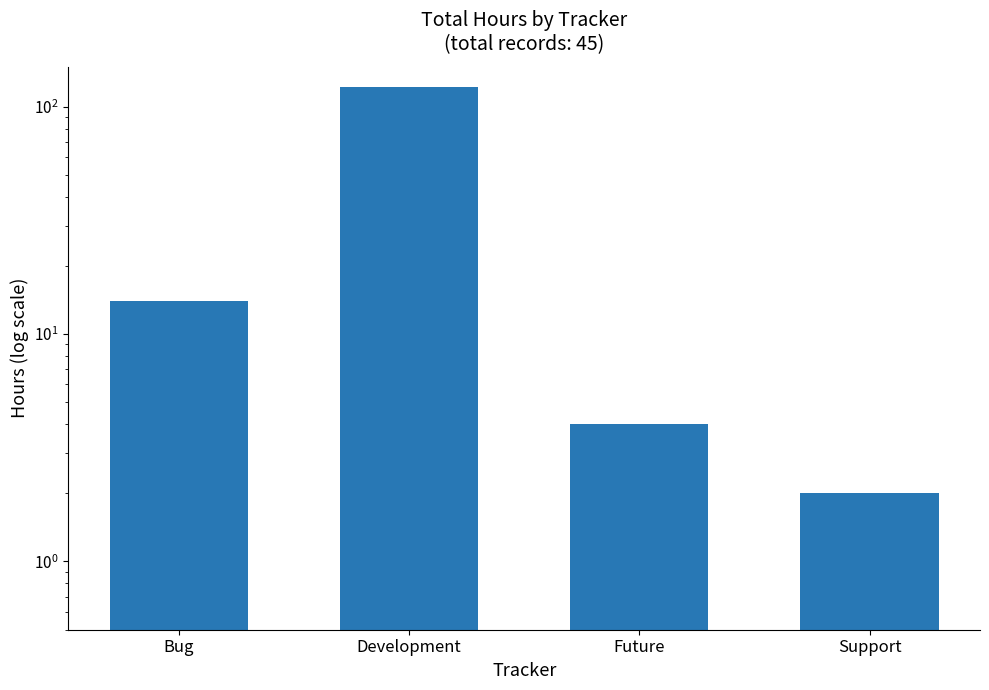

List the labels in order of value, smallest first.

Support, Future, Bug, Development